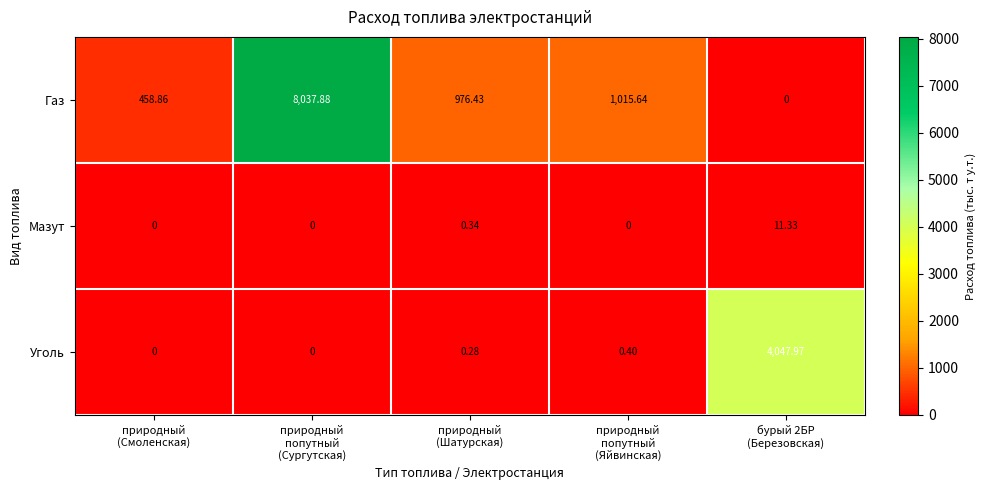

Which series changed the most between природный
(Шатурская) and природный
попутный
(Яйвинская)?

Газ